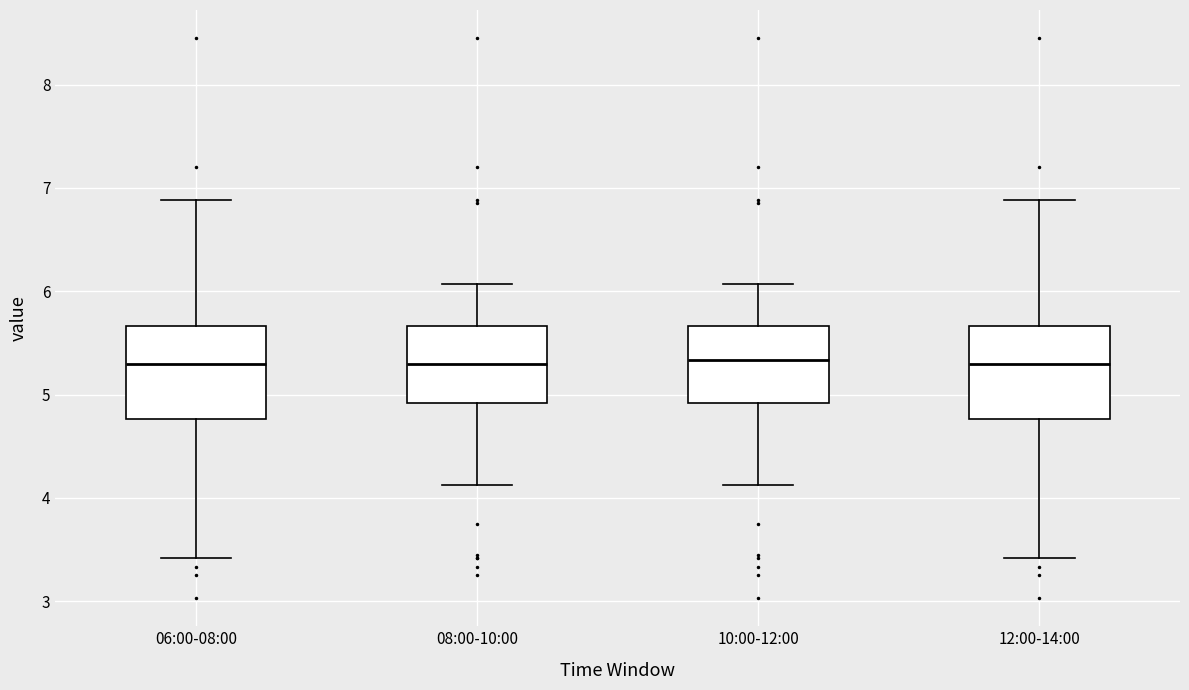

Reading left to right, read every box against the y-axis: the position of its median line, the range the box covers, and the ends of its whiskers. The values are not printed on the chart, so give them approximately, as read against the axis.

06:00-08:00: median 5.3, box 4.8 to 5.7, whiskers 3.4 to 6.9
08:00-10:00: median 5.3, box 4.9 to 5.7, whiskers 4.1 to 6.1
10:00-12:00: median 5.3, box 4.9 to 5.7, whiskers 4.1 to 6.1
12:00-14:00: median 5.3, box 4.8 to 5.7, whiskers 3.4 to 6.9